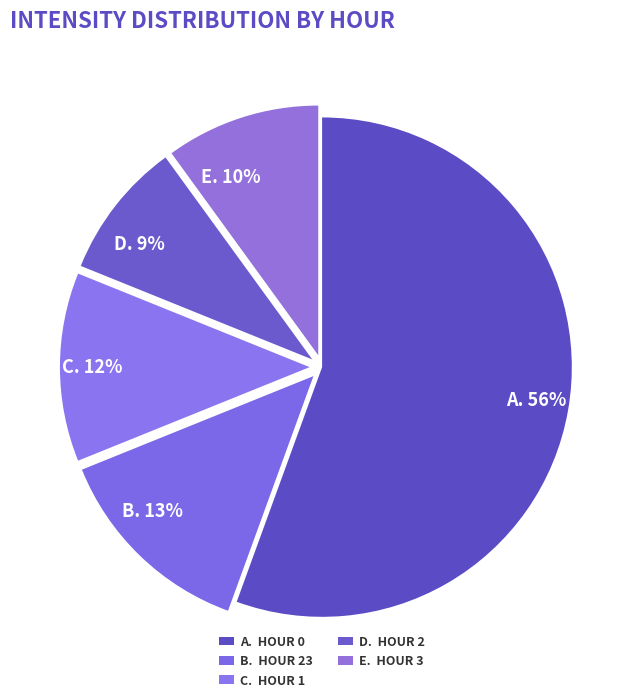

Between E. 10% and C. 12%, which is larger?

C. 12%